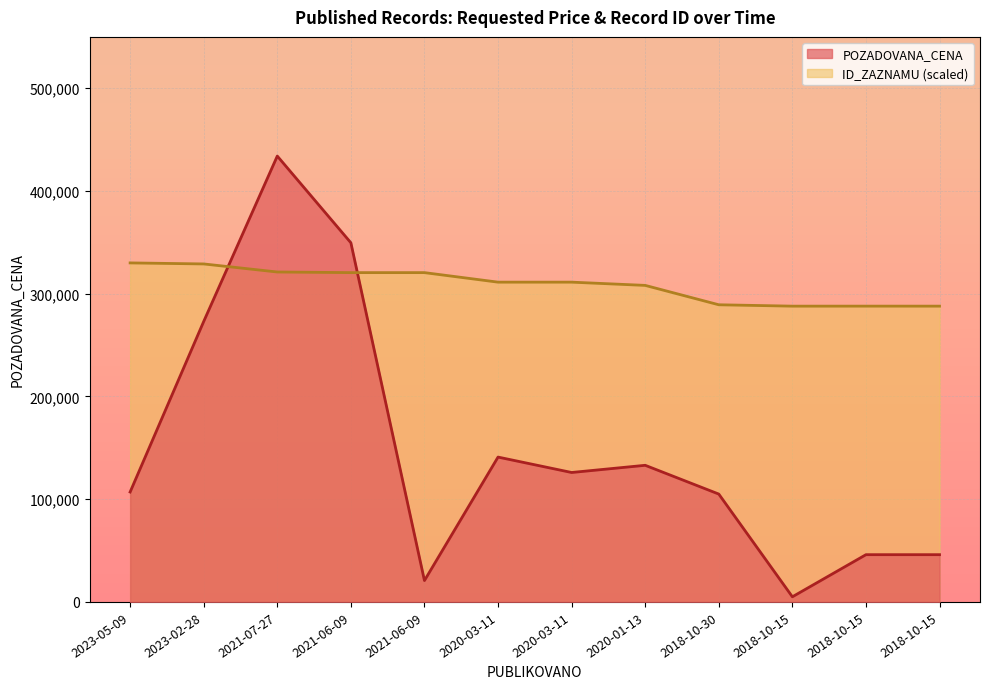

How many data points does each series have?

12